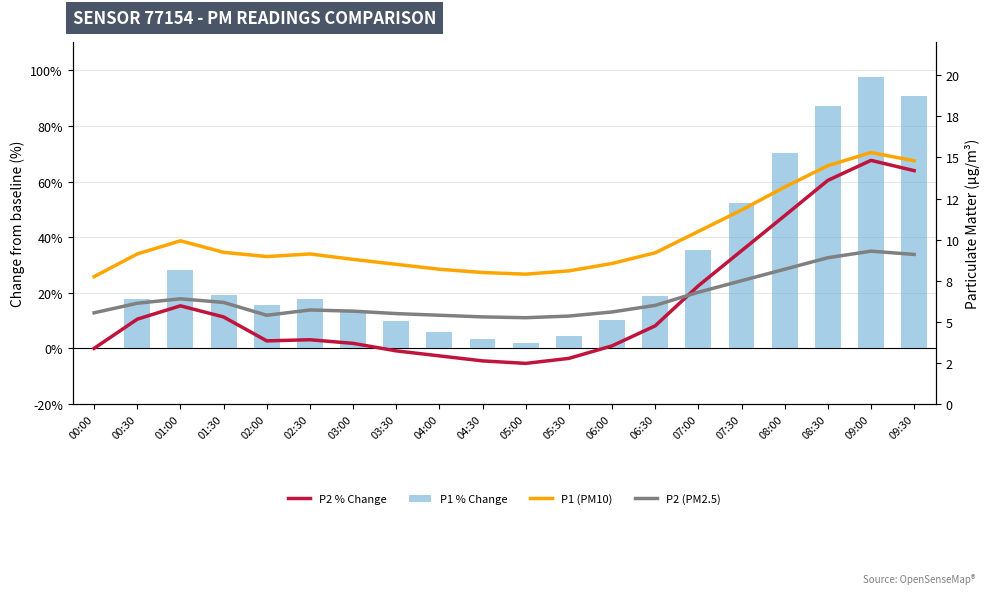

The P1 % Change series shows 5.8 at 04:00. True or false?

True